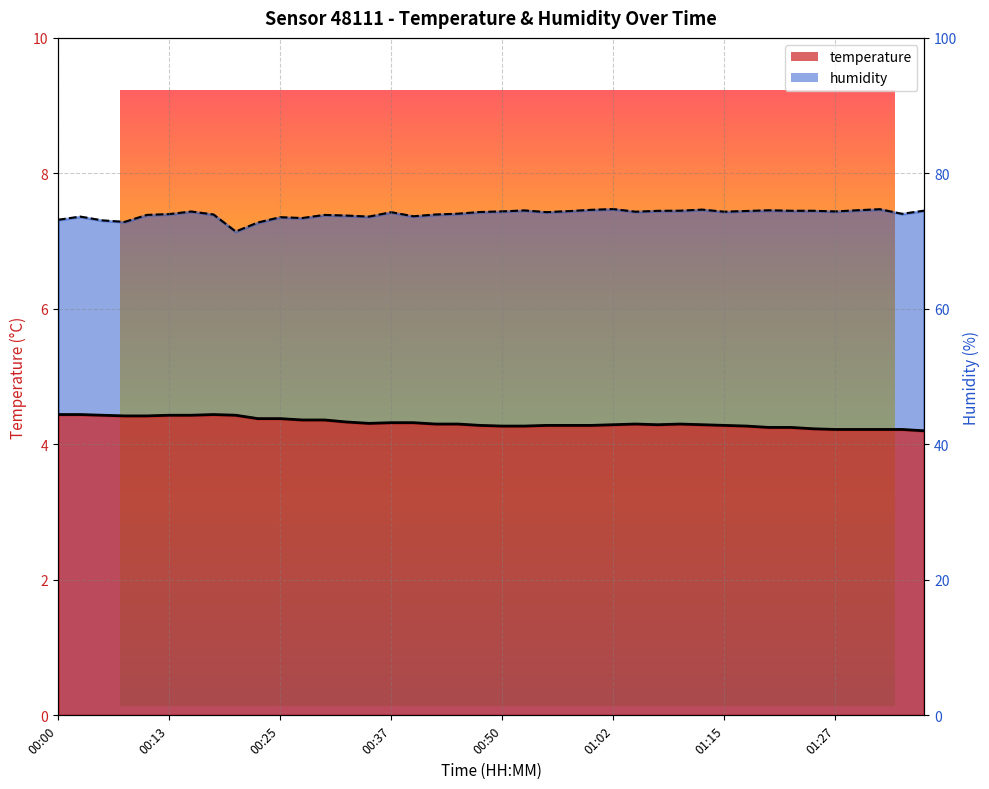

True or false: temperature and humidity intersect in this chart.

False